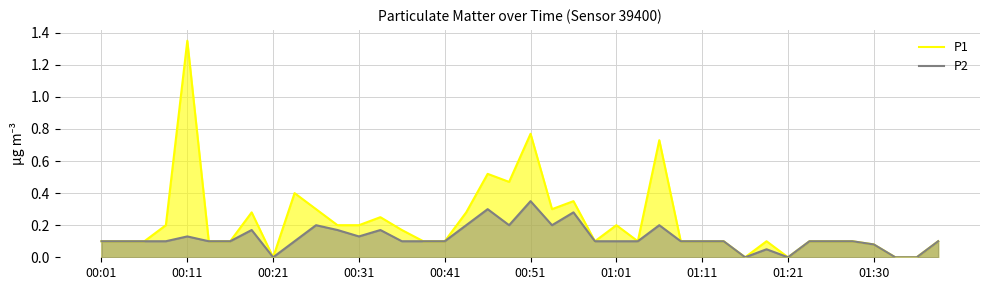

Reading left to right, what are all the values shown in this chart?

P1: 0.1	0.1	0.1	0.2	1.4	0.1	0.1	0.3	0.0	0.4	0.3	0.2	0.2	0.2	0.2	0.1	0.1	0.3	0.5	0.5	0.8	0.3	0.3	0.1	0.2	0.1	0.7	0.1	0.1	0.1	0.0	0.1	0.0	0.1	0.1	0.1	0.1	0.0	0.0	0.1
P2: 0.1	0.1	0.1	0.1	0.1	0.1	0.1	0.2	0.0	0.1	0.2	0.2	0.1	0.2	0.1	0.1	0.1	0.2	0.3	0.2	0.3	0.2	0.3	0.1	0.1	0.1	0.2	0.1	0.1	0.1	0.0	0.1	0.0	0.1	0.1	0.1	0.1	0.0	0.0	0.1